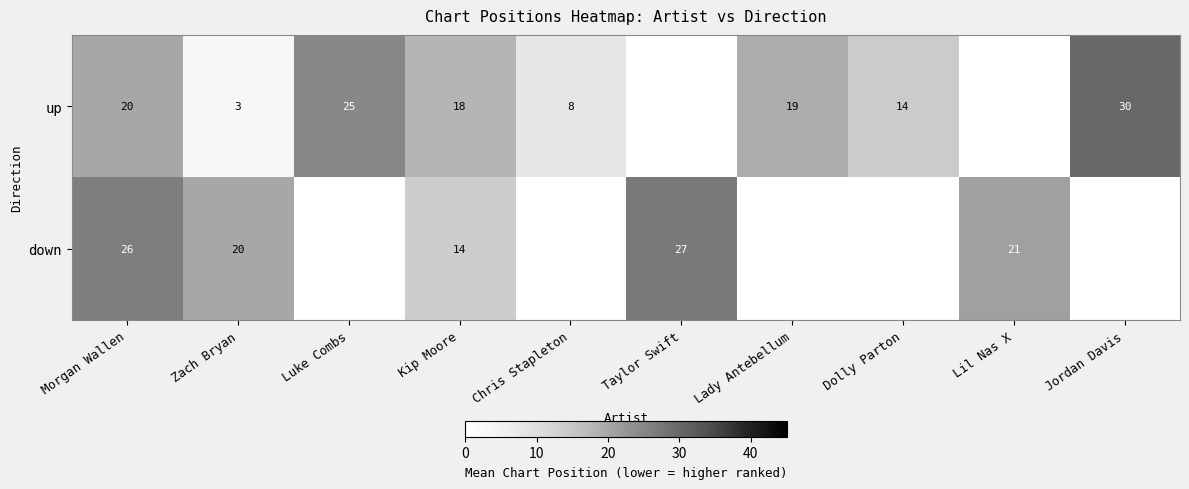

Rank the series at Zach Bryan from highest to lowest value.

down, up